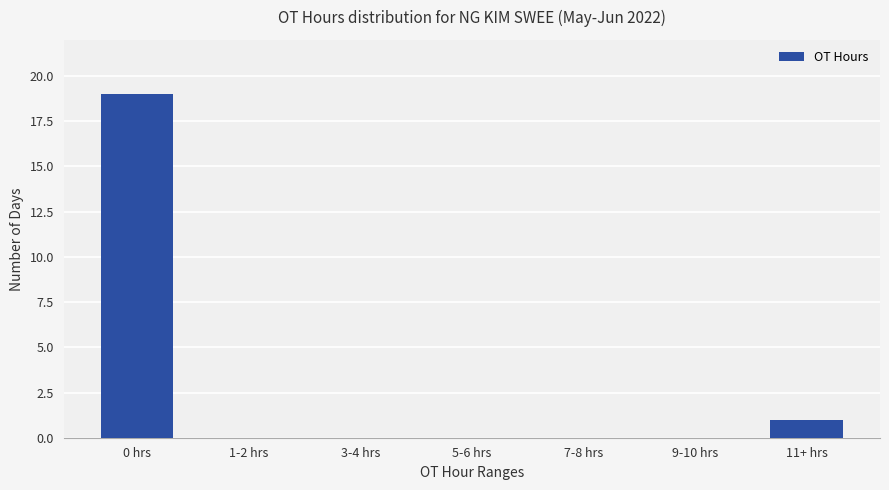

The value at 1-2 hrs is 0. True or false?

True